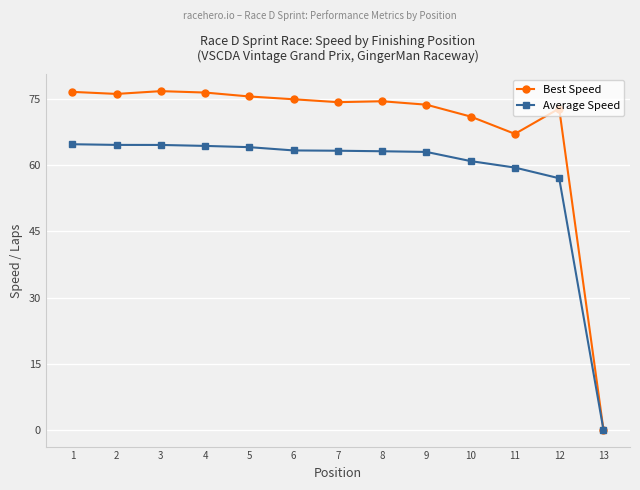

Rank the series by their average value, from lowest to highest.

Average Speed, Best Speed